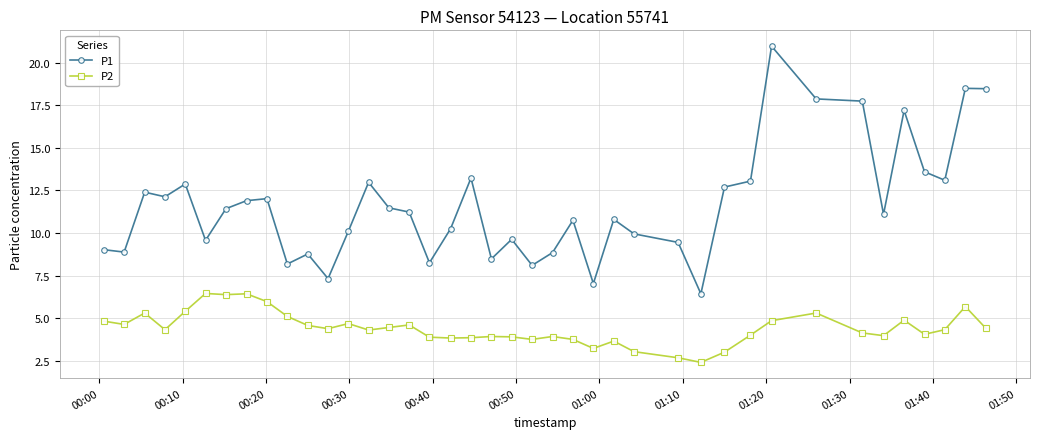

What is the minimum value for P2?

2.4